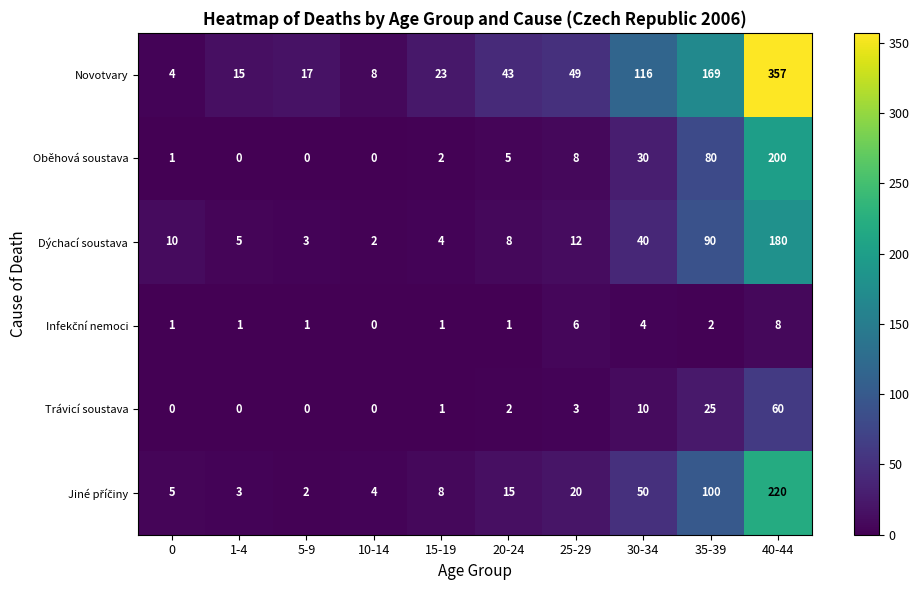

Between 20-24 and 30-34, which series saw the biggest shift?

Novotvary